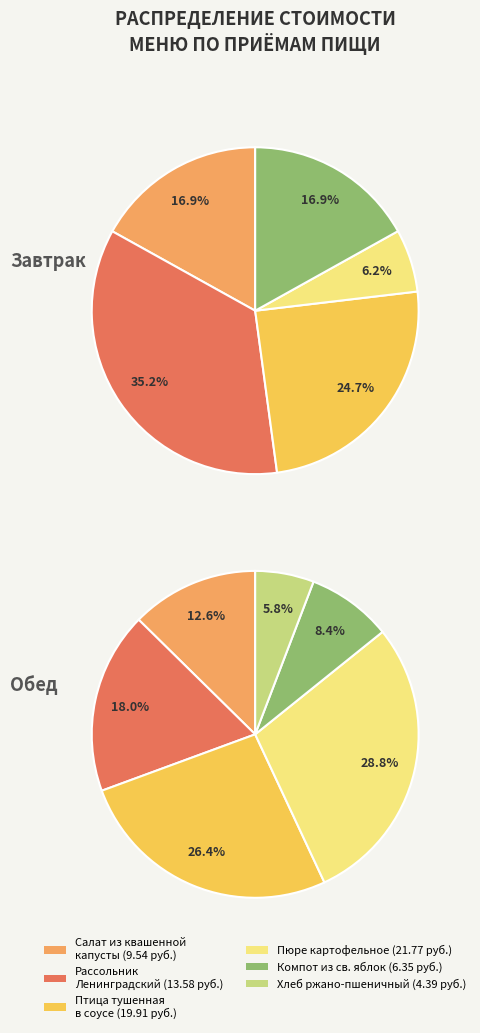

Is it true that Обед is 57% of the pie?

True